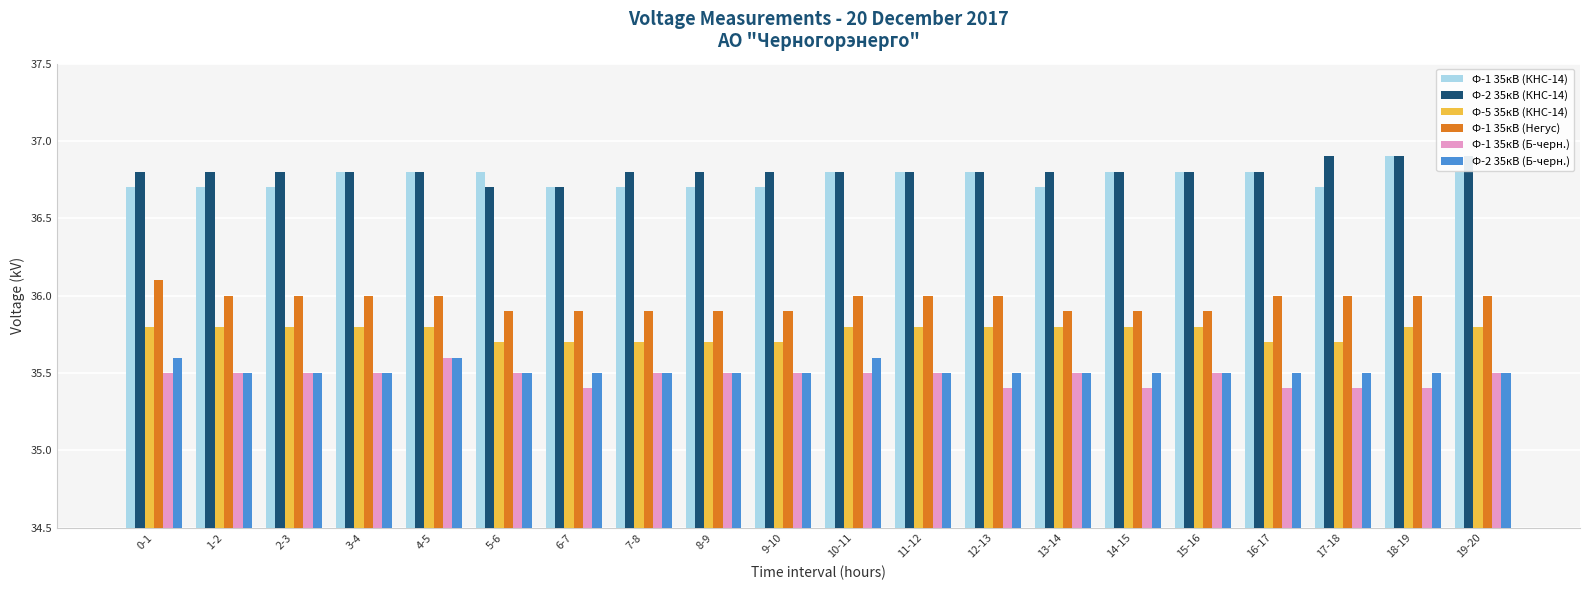

Where is Ф-1 35кВ (Негус) nearest to the value 36?

1-2